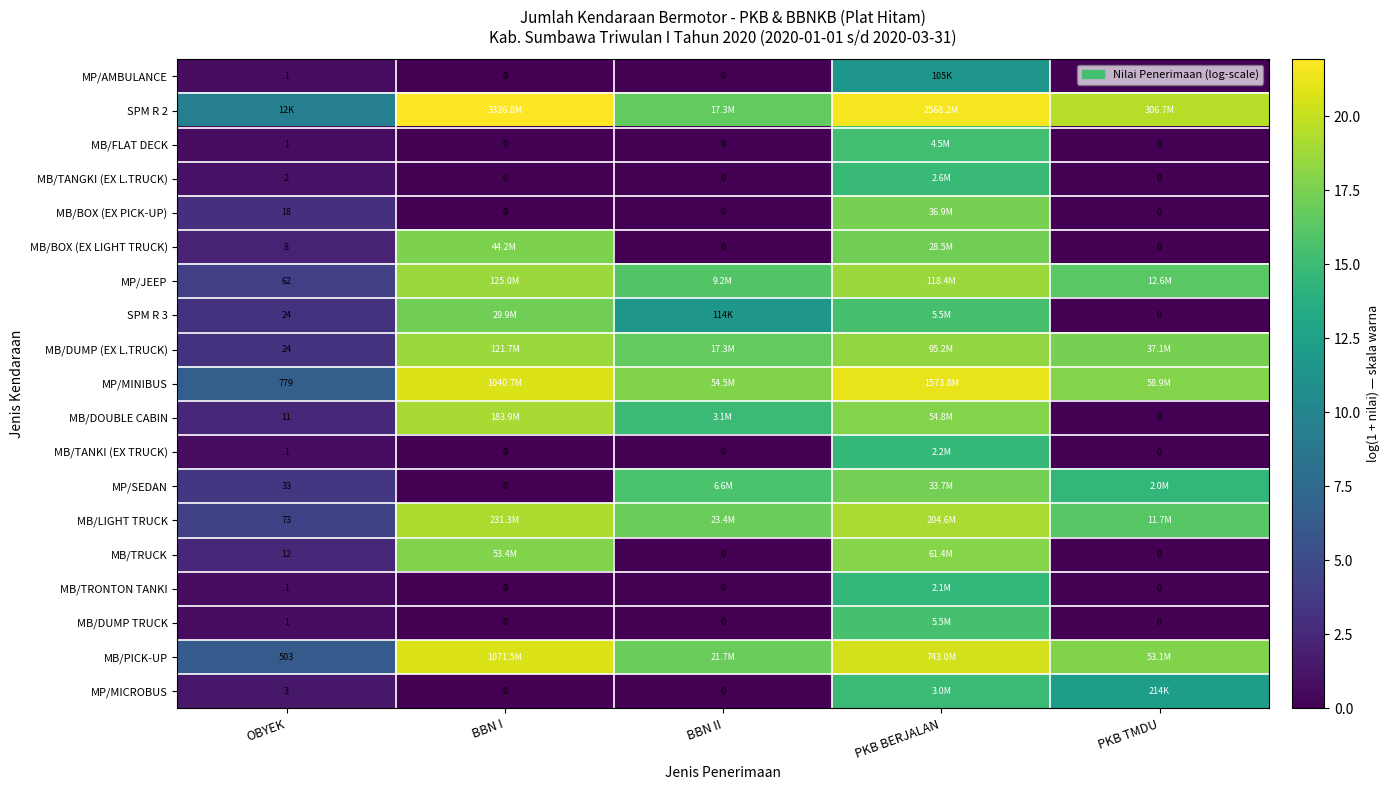

Count the number of categories in the chart.

5